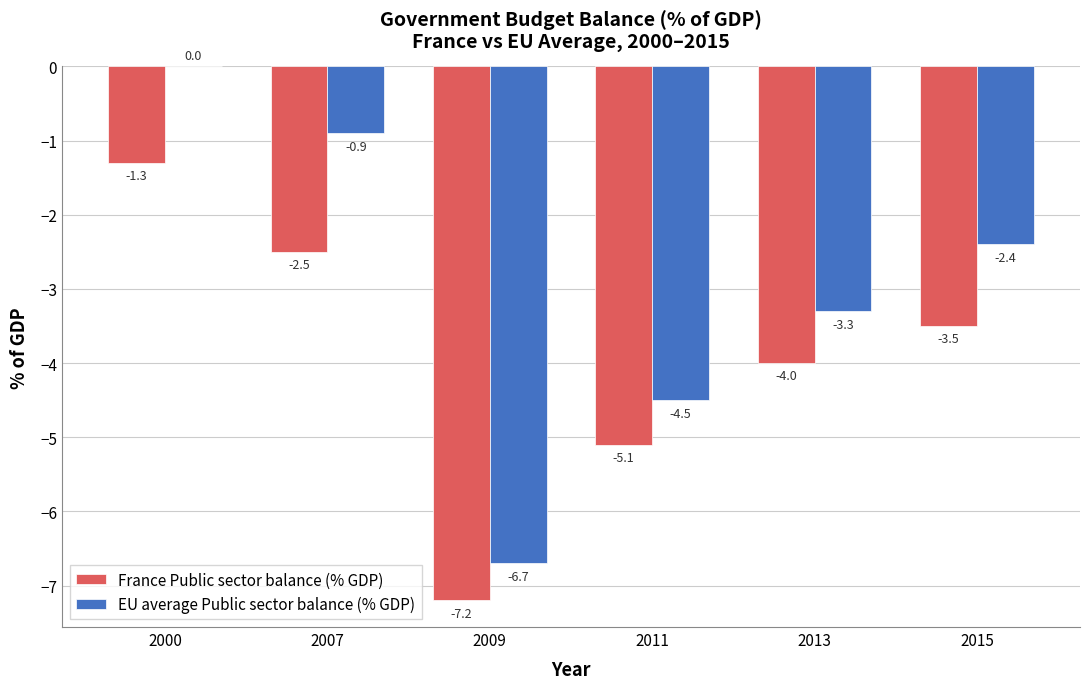

Which series has the largest total across all categories?

EU average Public sector balance (% GDP)